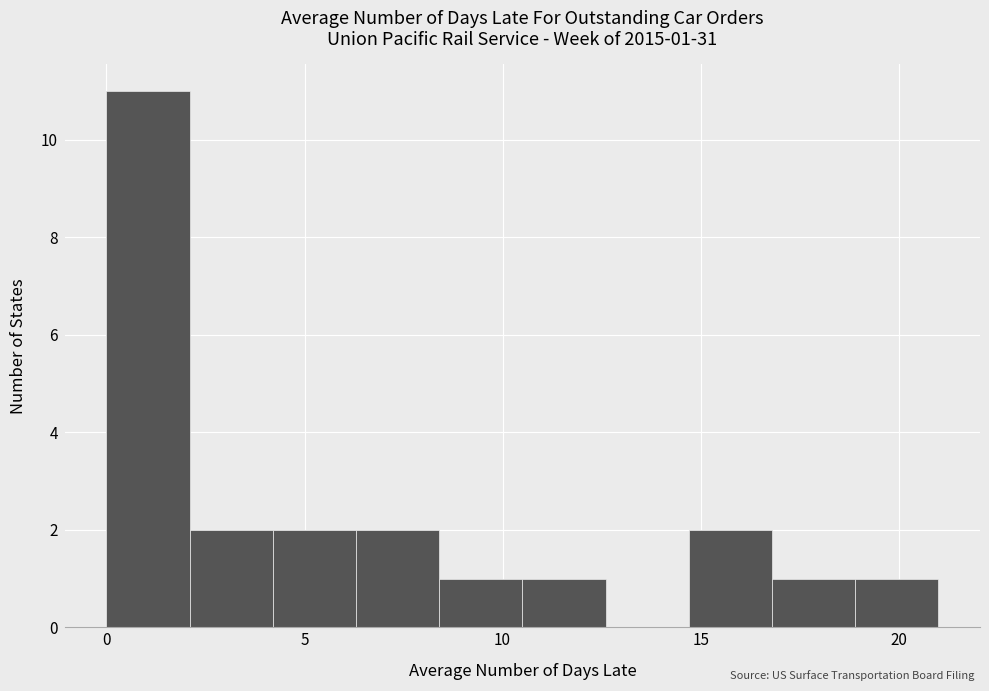

Which range on the x-axis has the tallest bar?

0.0 to 2.1